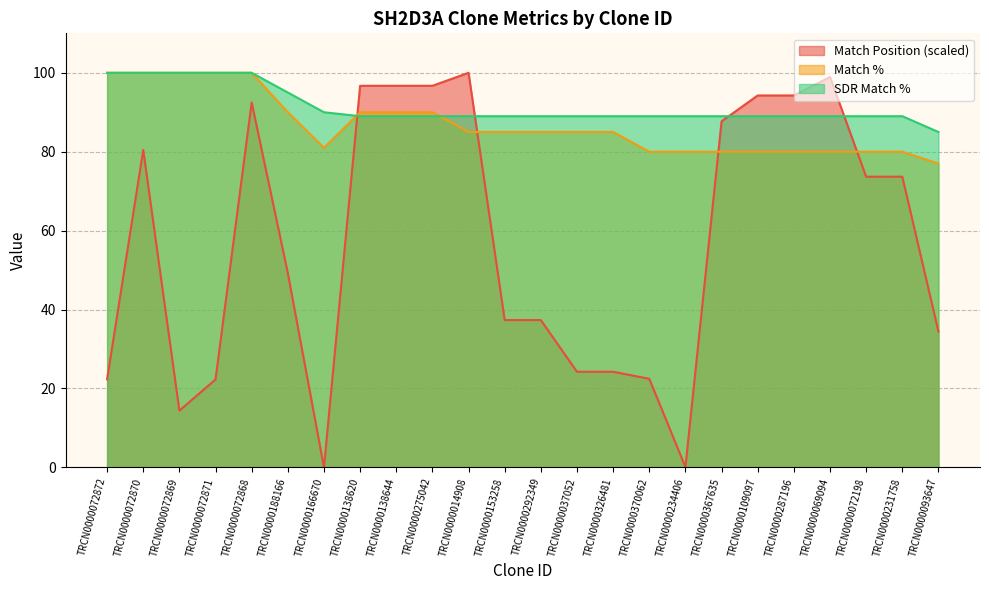

What are all the series names shown in the legend?

Match Position (scaled), Match %, SDR Match %